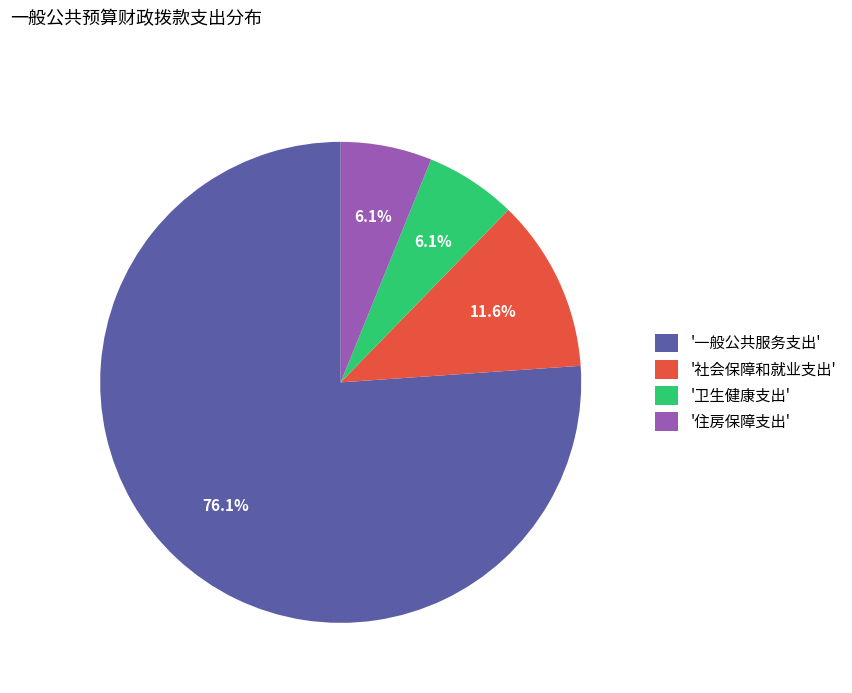

Count the number of slices in the pie.

4